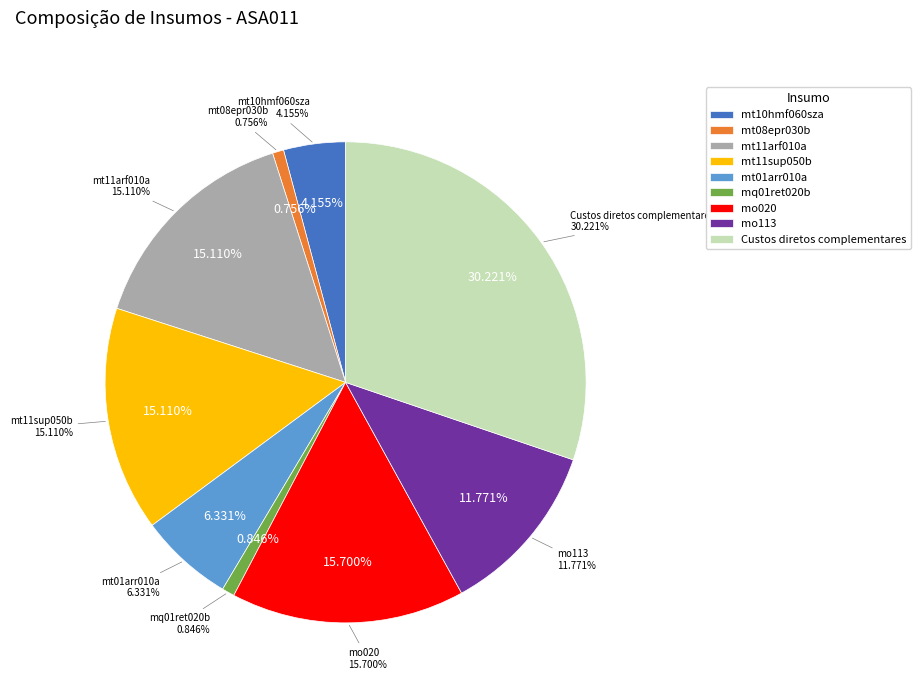

To the nearest percent, what is the average slice percentage?

11%